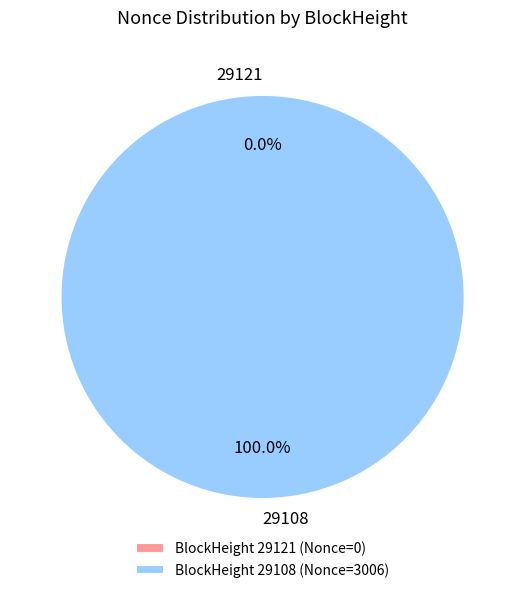

Is 29121 the majority of the pie?

No